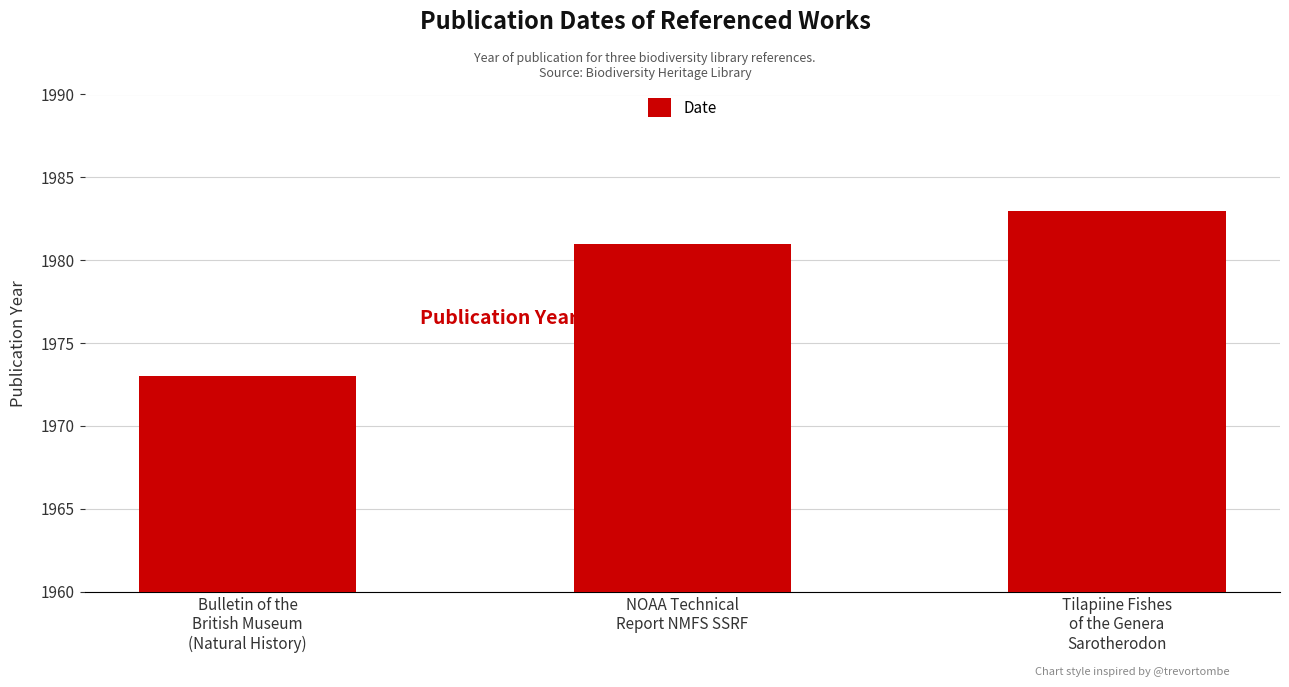

What is the greatest value displayed?

1983